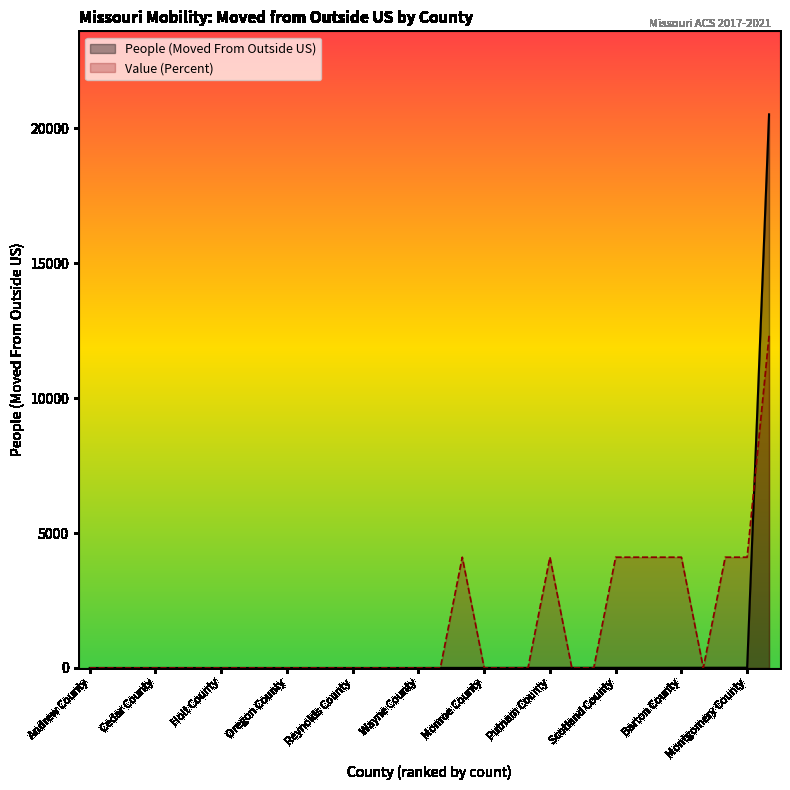

Reading left to right, transcribe all the data shown in this chart.

People (Moved From Outside US): 0	0	0	0	0	0	0	0	0	0	0	0	0	0	0	0	2	2	3	3	4	4	5	5	5	6	6	7	7	8	9	20515
Value (Percent): 0	0	0	0	0	0	0	0	0	0	0	0	0	0	0	0	0	4103	0	0	0	4103	0	0	4103	4103	4103	4103	0	4103	4103	12309